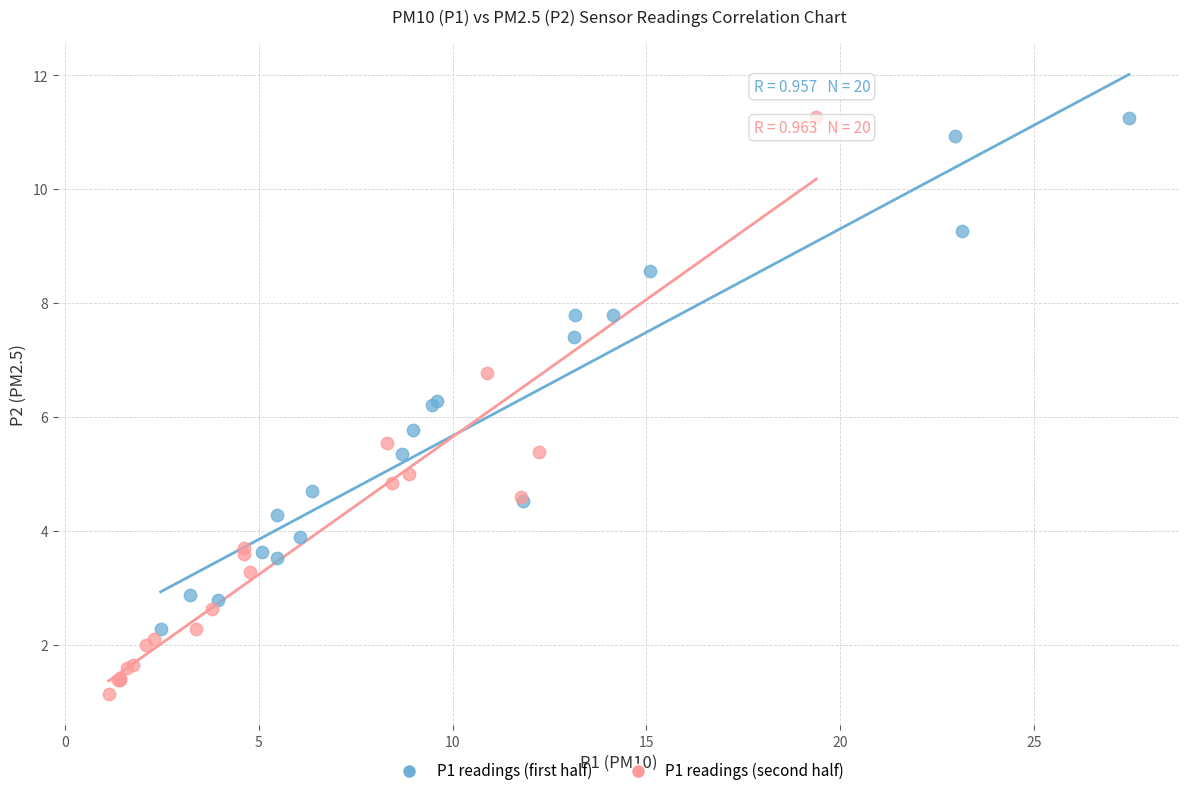

Which series reaches the minimum Y coordinate?

P1 readings (second half)